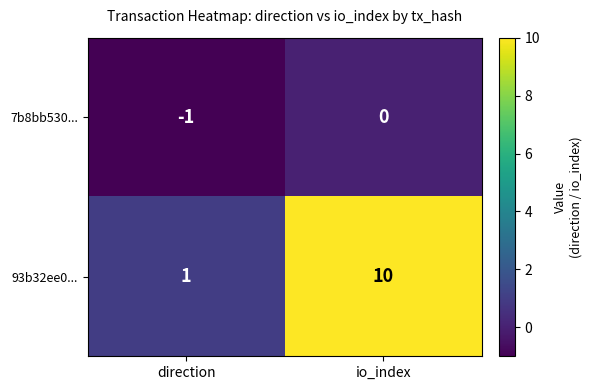

Is the value of 7b8bb530... at io_index greater than the value of 93b32ee0... at io_index?

No